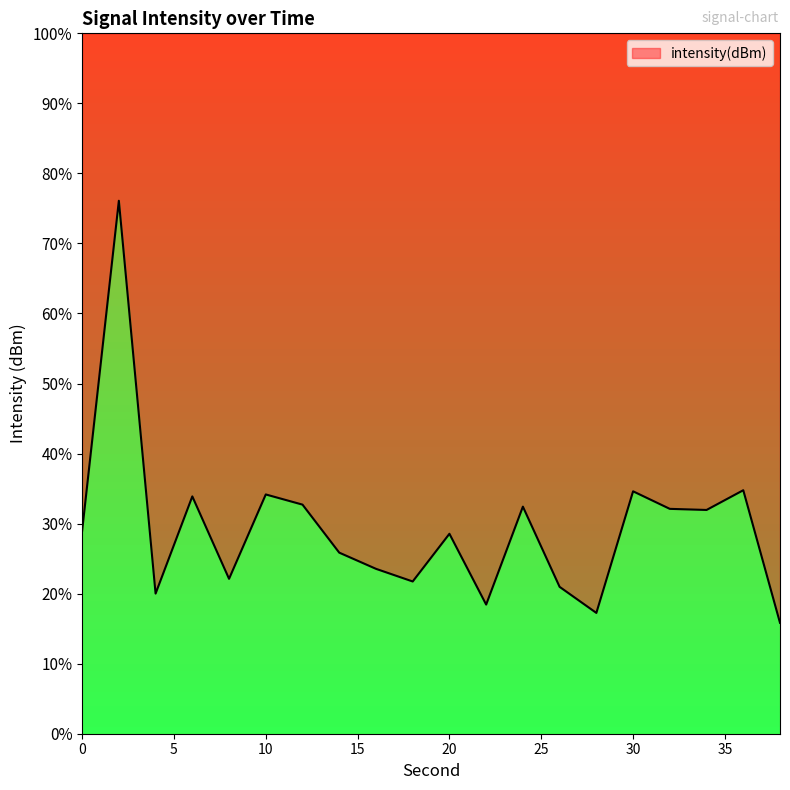

The value at 8 is -48.1. True or false?

False